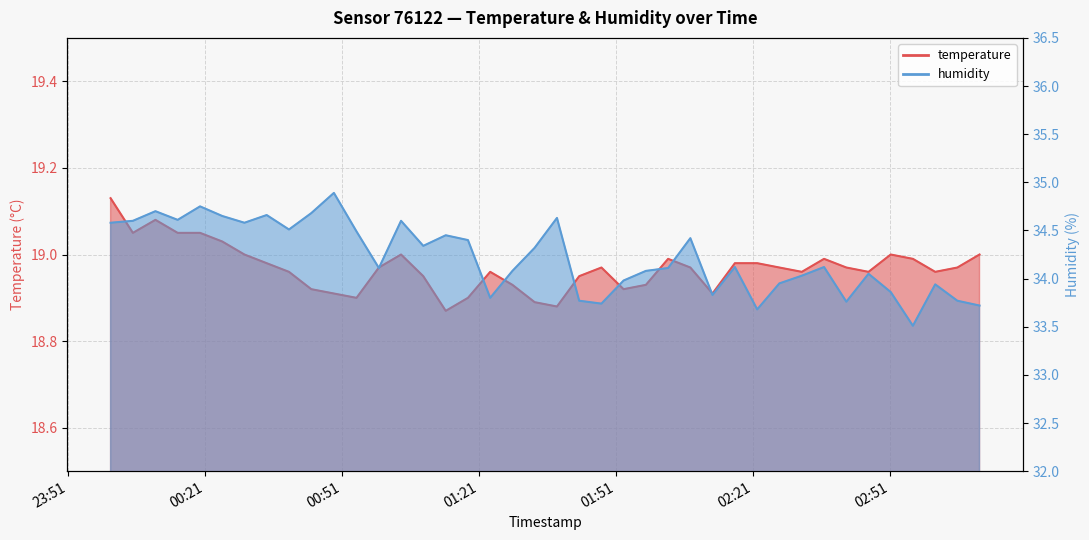

What is the sum of the temperature values at 2024-03-02T02:07:14 and 2024-03-02T00:34:29?

38.0